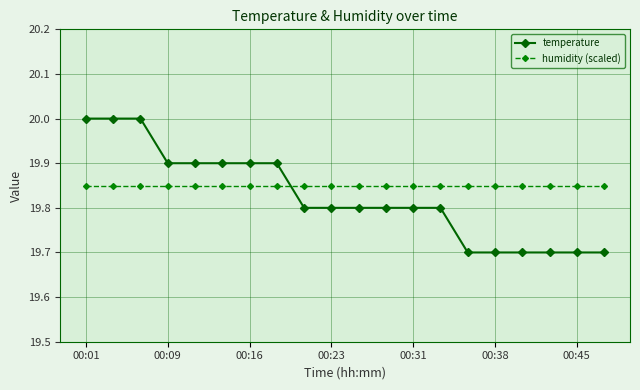

What is the maximum value for temperature?

20.0